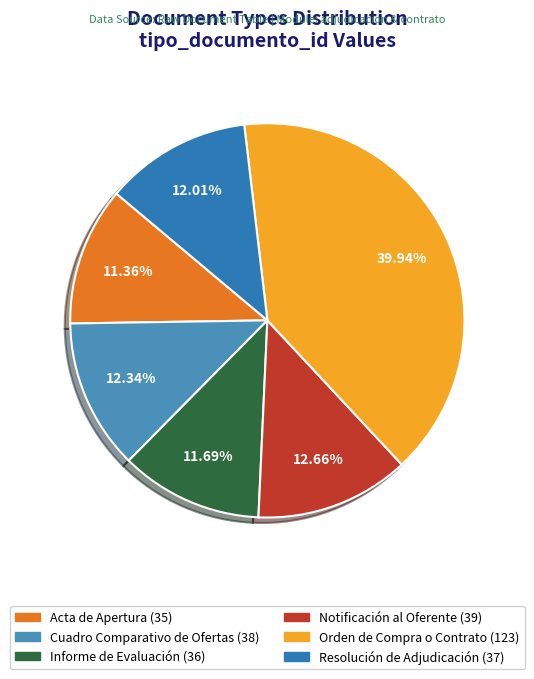

To the nearest percent, what is the difference between the largest and smallest slice percentages?

29%